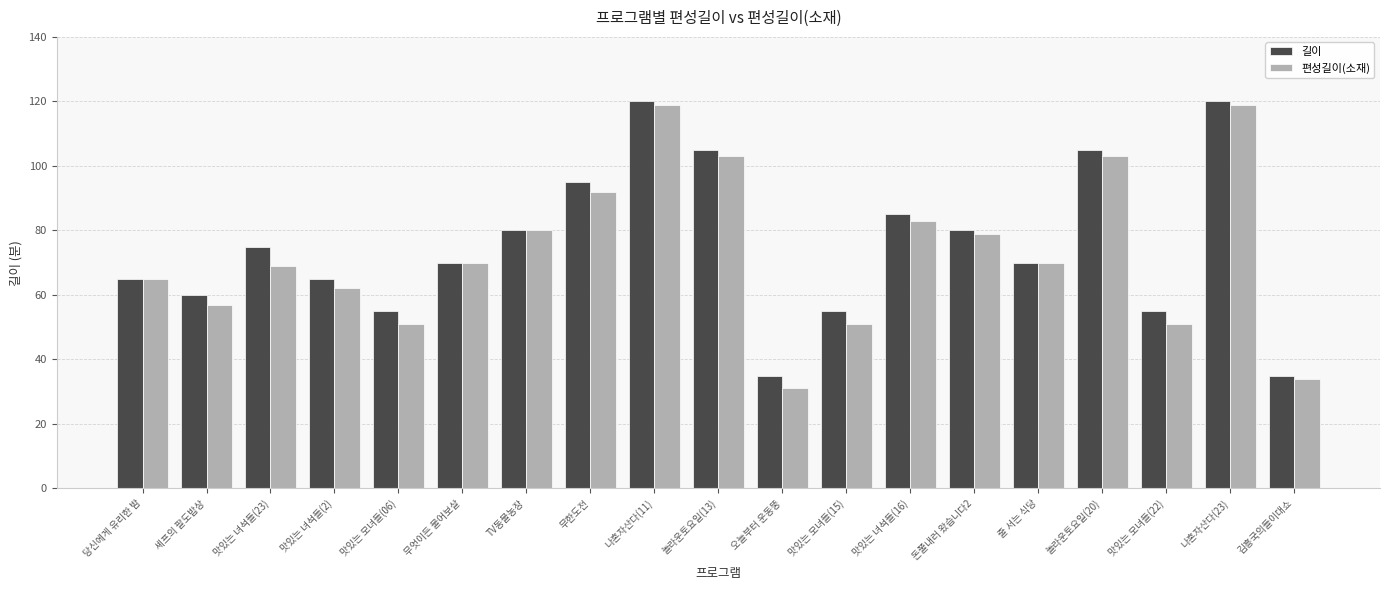

What is the maximum value for 편성길이(소재)?

119